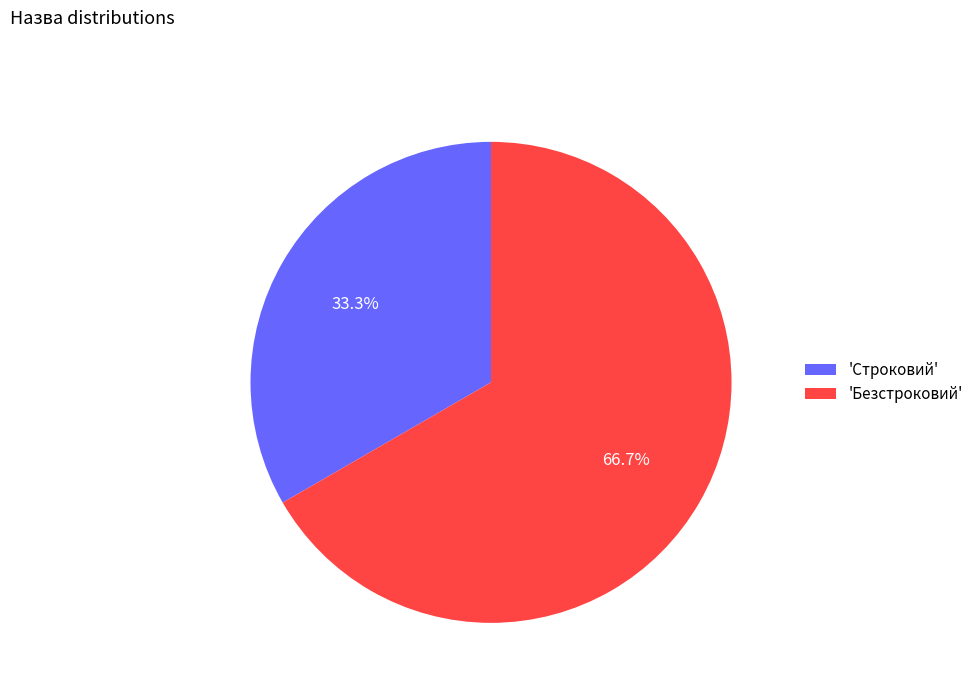

Between 'Строковий' and 'Безстроковий', which is larger?

'Безстроковий'